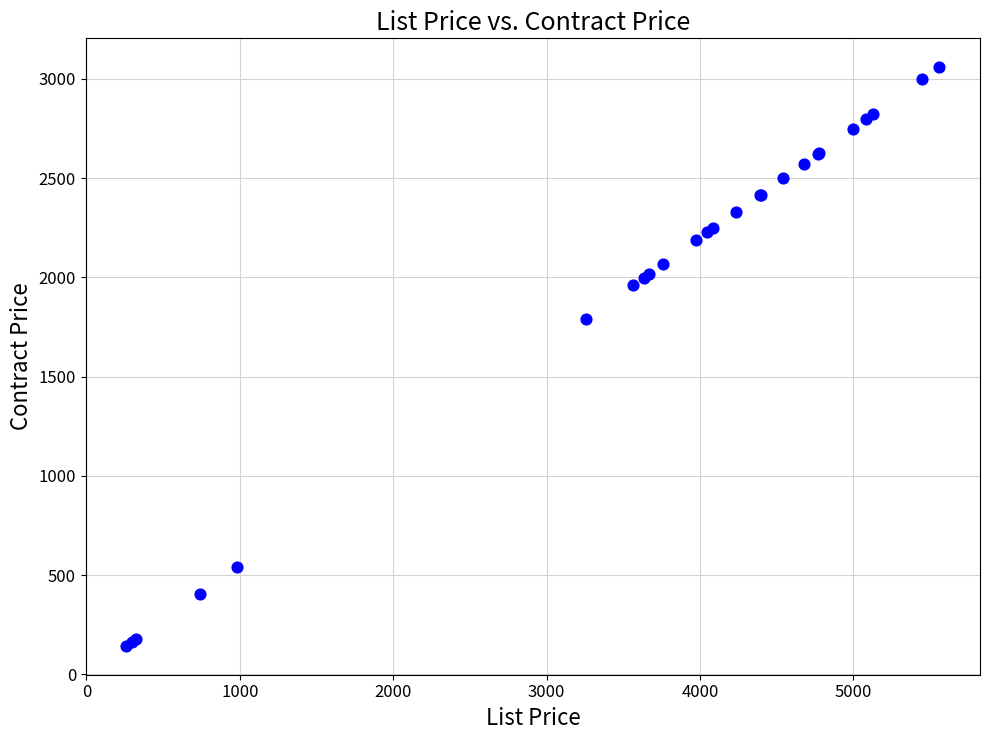

What Y value in the scatter plot is closest to 1601?

1791.5